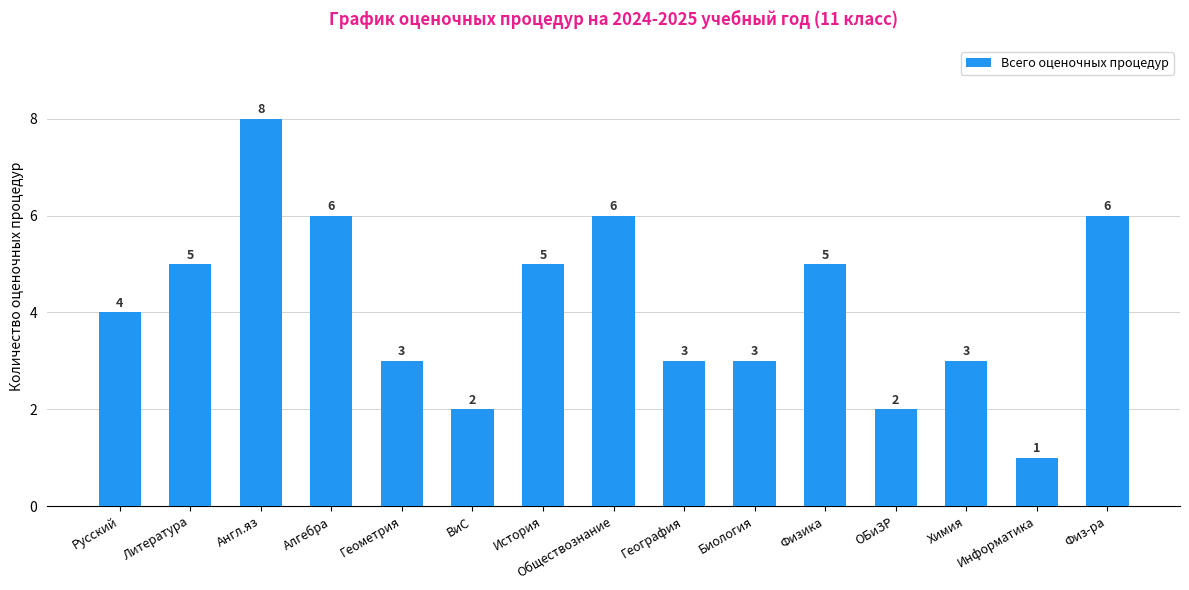

What is the ratio of the value at География to the value at История?

0.6